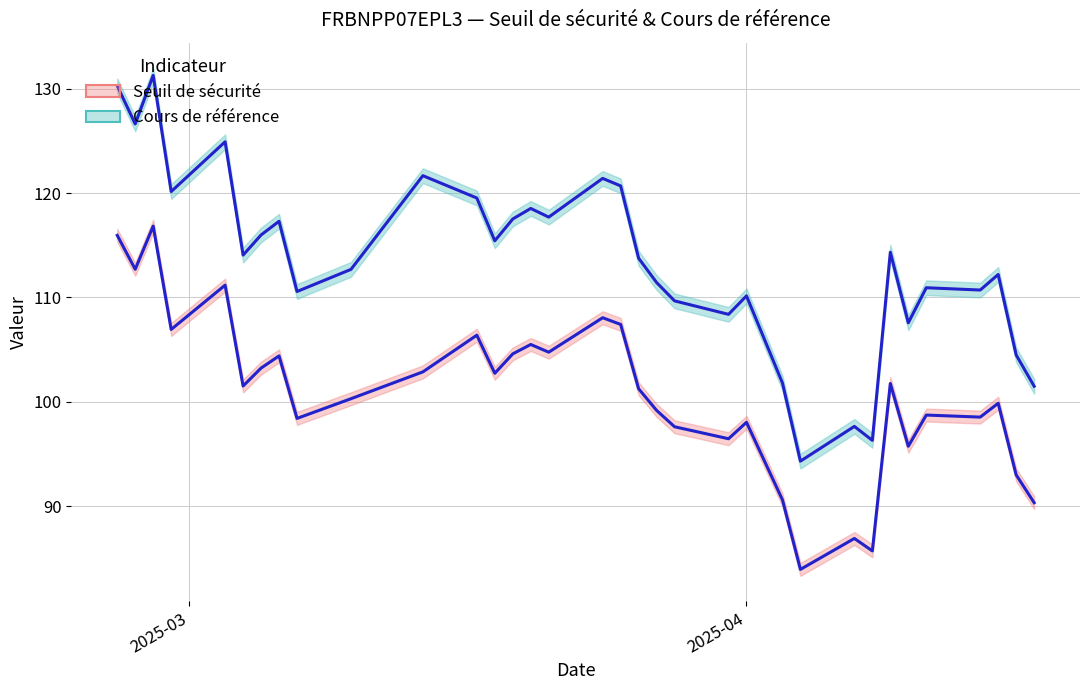

Is this an area chart (filled region under the line)?

No